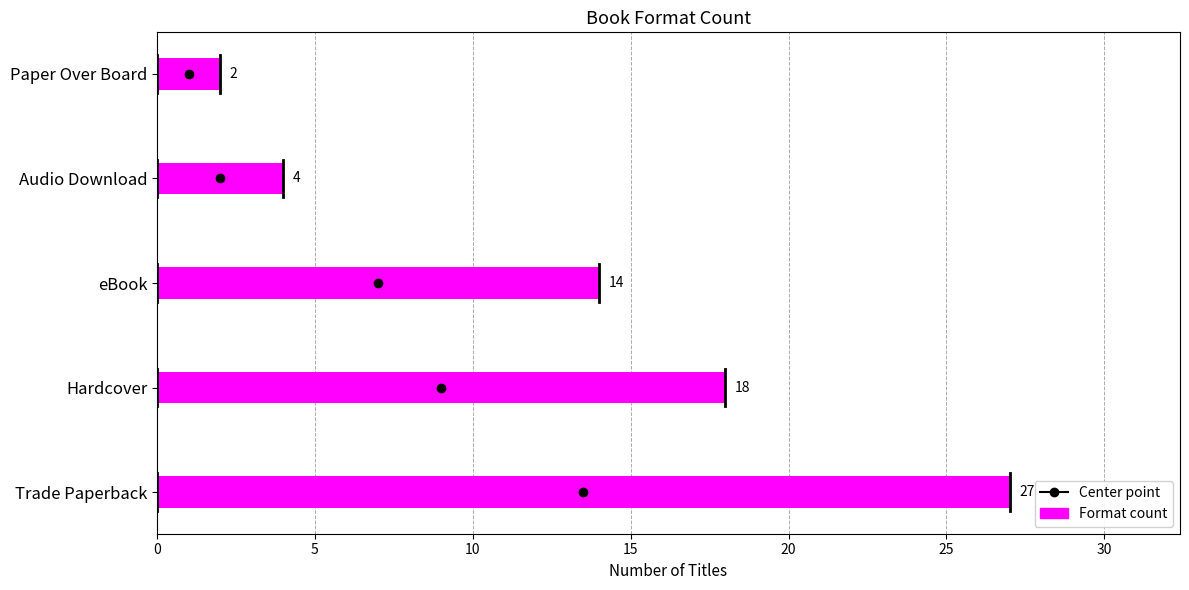

Rank the categories by value from highest to lowest.

Trade Paperback, Hardcover, eBook, Audio Download, Paper Over Board